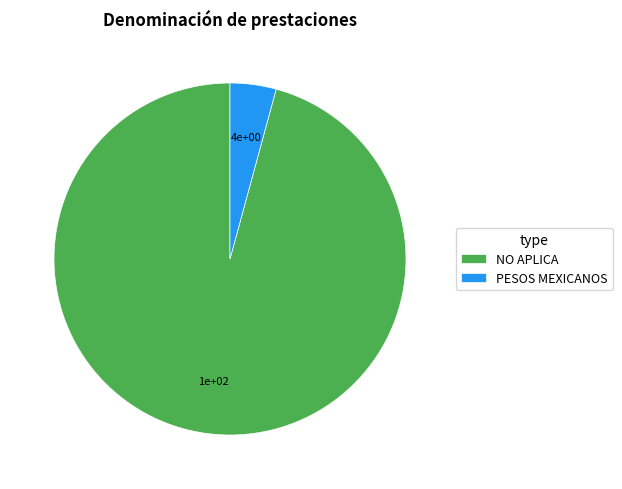

Is there any slice that represents more than half of the pie?

Yes